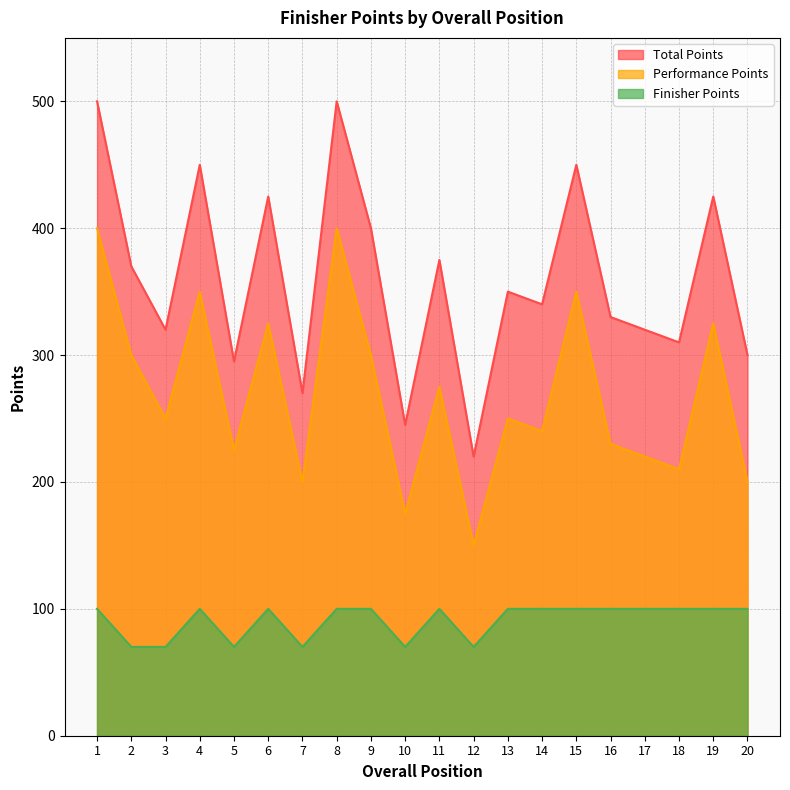

At how many categories does at least one series exceed 250?

18